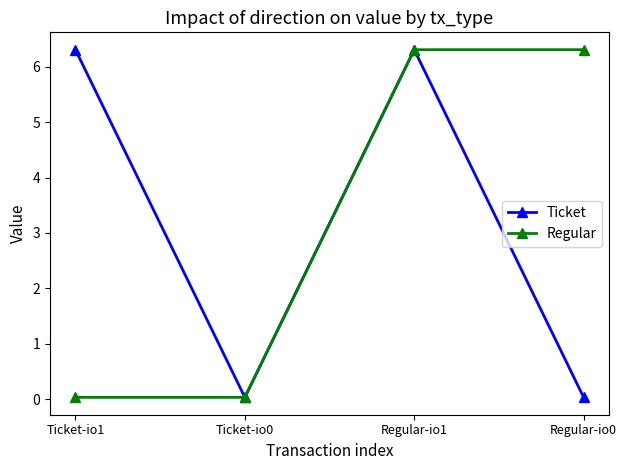

At which category does Ticket reach its first local peak?

Regular-io1